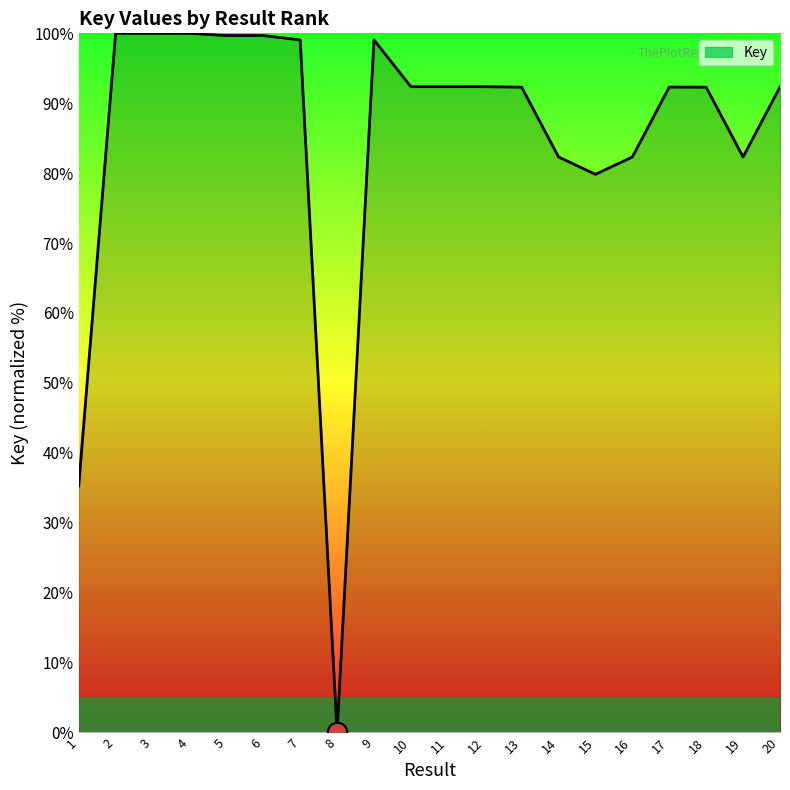

What is the sum of the values at 18 and 8?

92.3